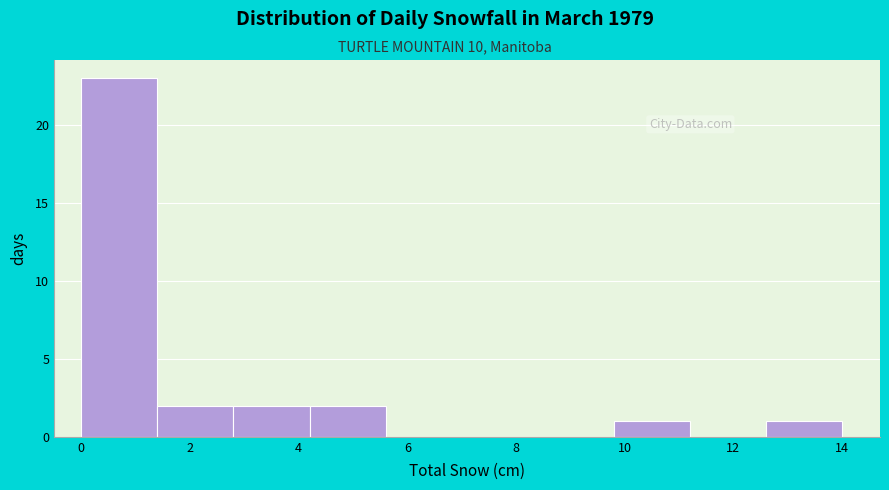

How tall is the bar that spans 4.2 to 5.6 on the x-axis? The values are not printed on the chart, so give them approximately, as read against the axis.

2